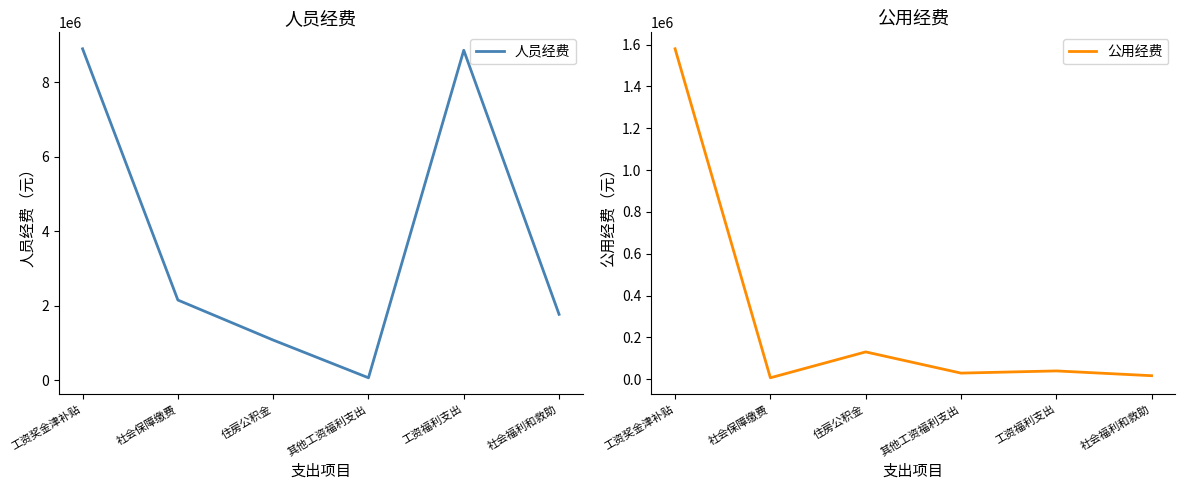

How many lines are shown in the chart?

2